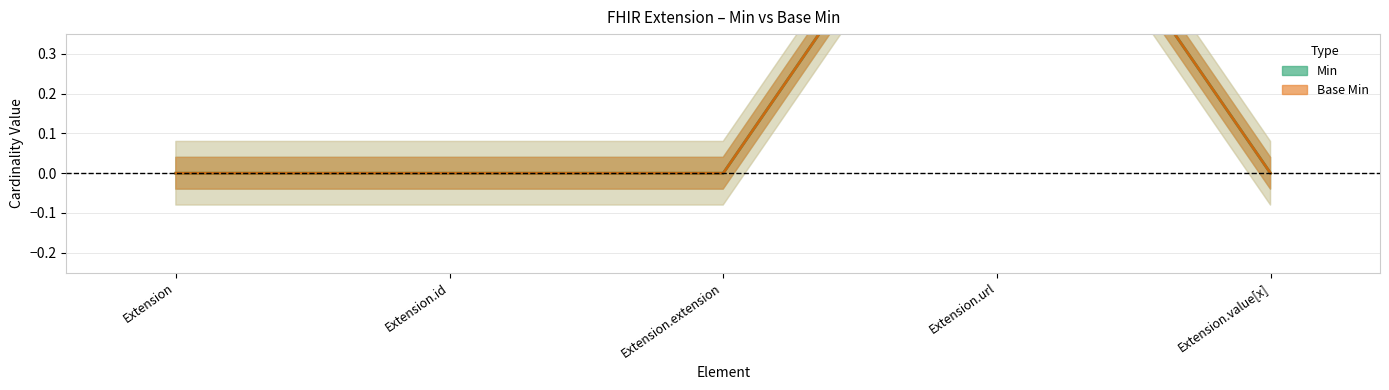

List the series in order of their peak value, highest first.

Min, Base Min